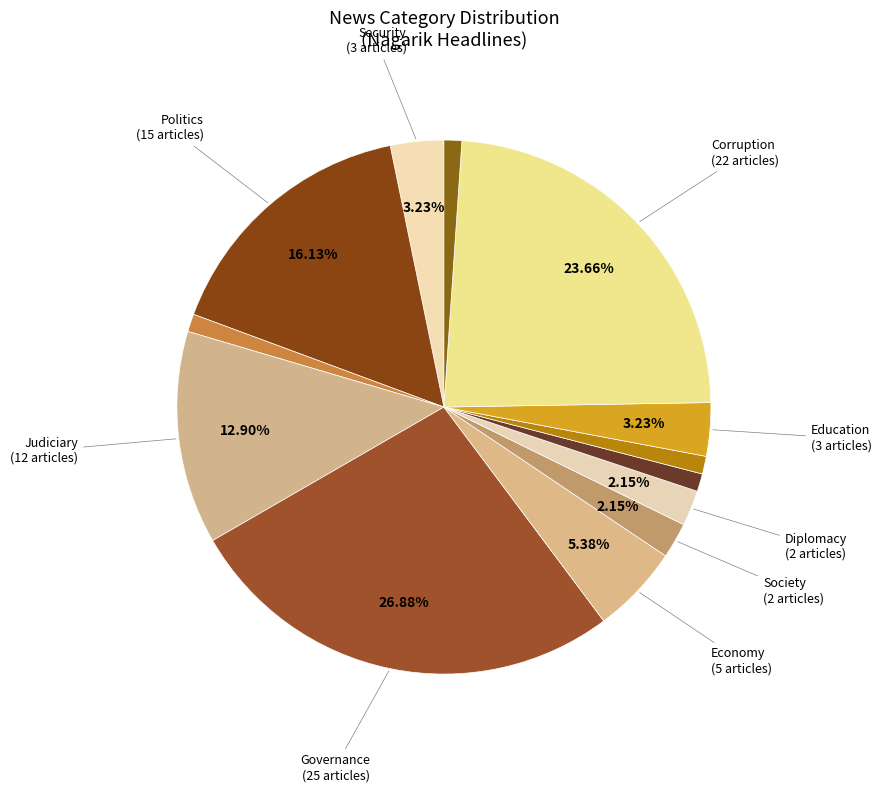

How many segments does this pie chart have?

13